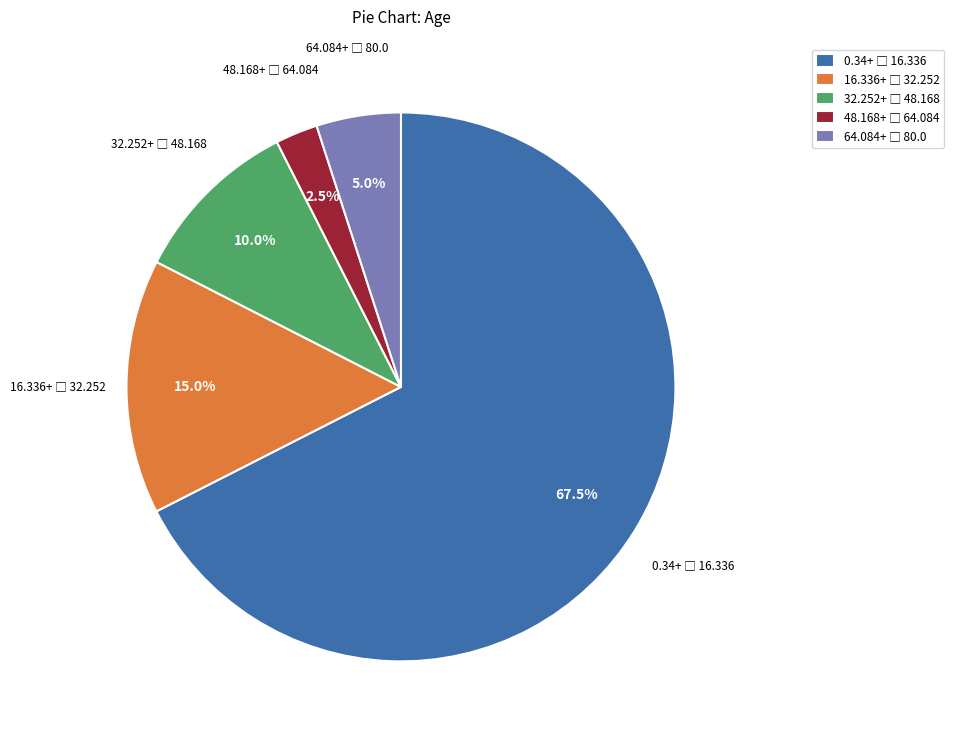

Does any single category account for the majority?

Yes